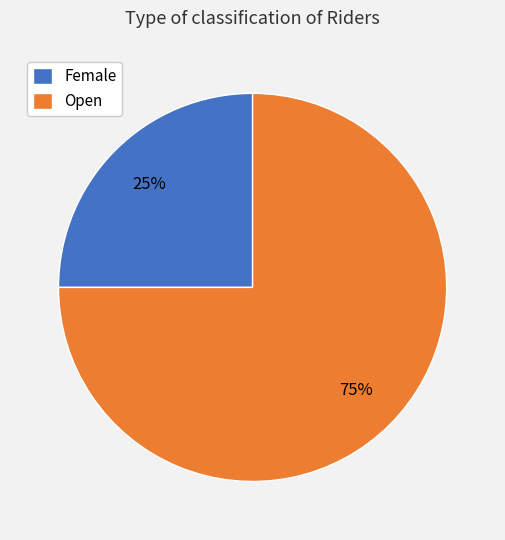

Combined, do Female and Open account for over 50%?

Yes